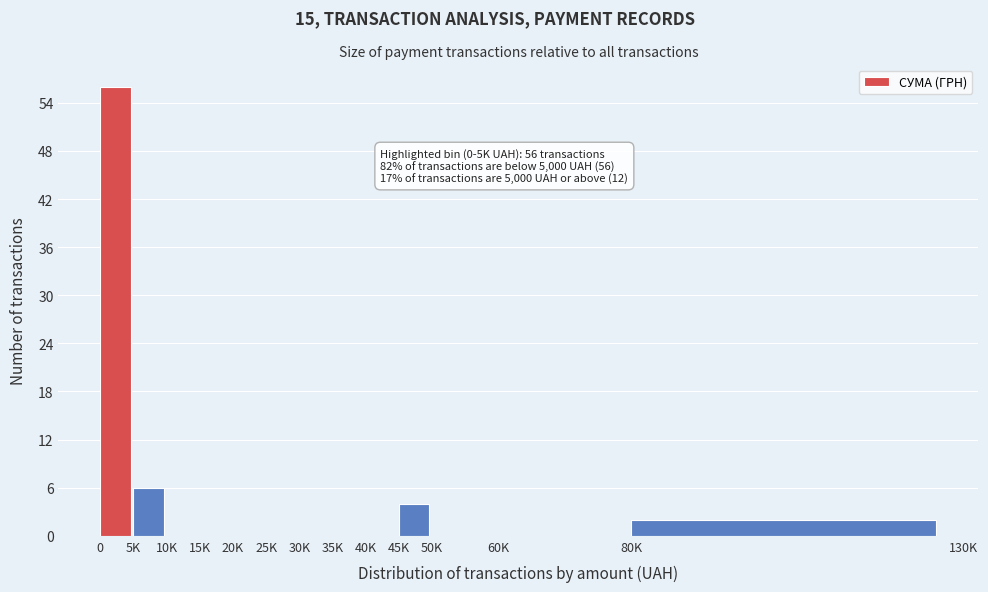

Reading right to left, what are all the values shown in this chart?

80K=2	60K=0	50K=0	45K=4	40K=0	35K=0	30K=0	25K=0	20K=0	15K=0	10K=0	5K=6	0=56